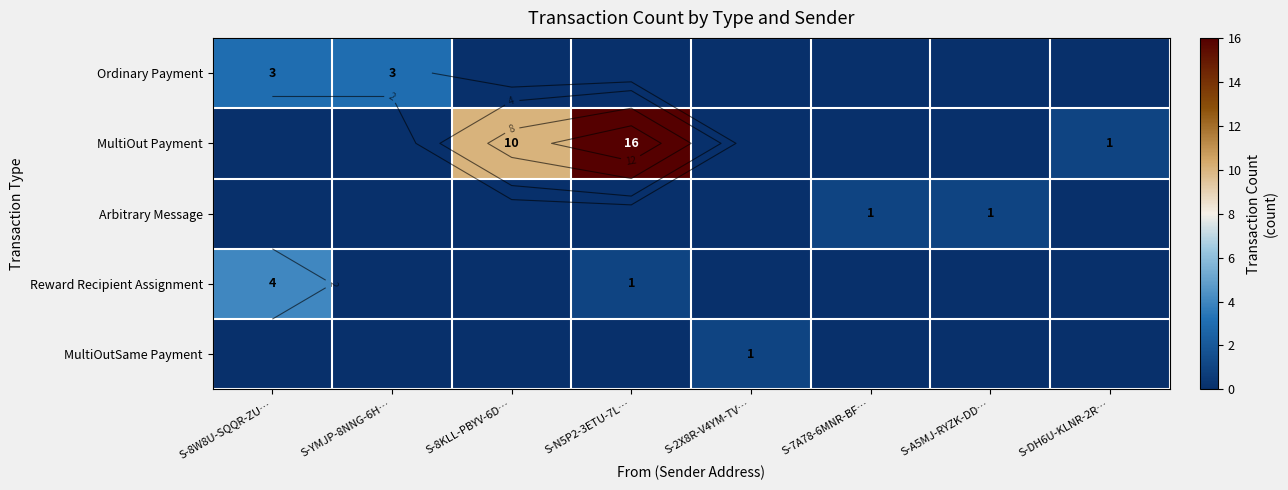

The value of Reward Recipient Assignment at S-7A78-6MNR-BF… is -2. True or false?

False